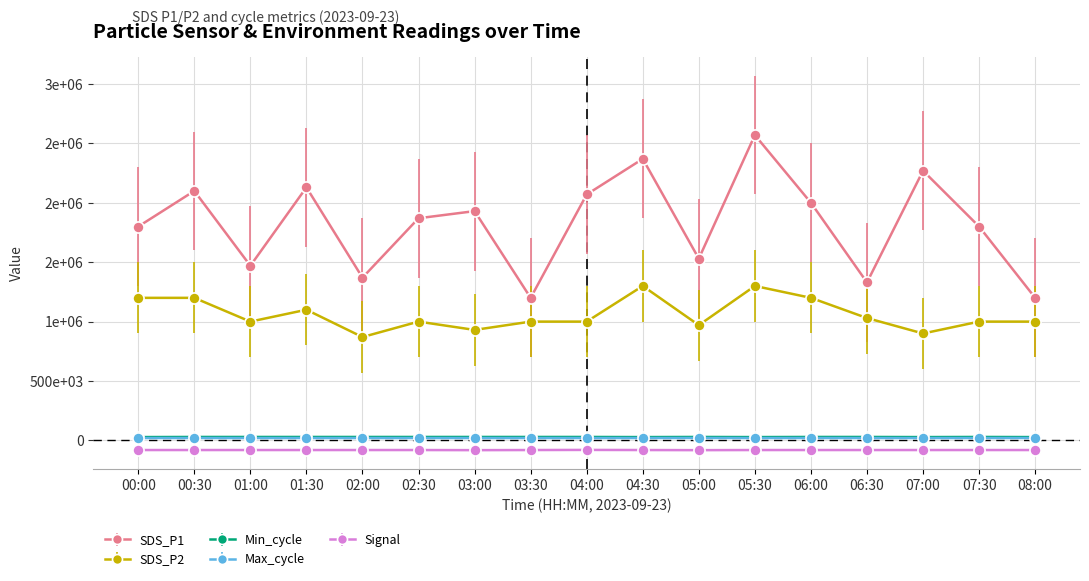

What is the sum of the Signal values at 08:00 and 06:00?

-162000.0